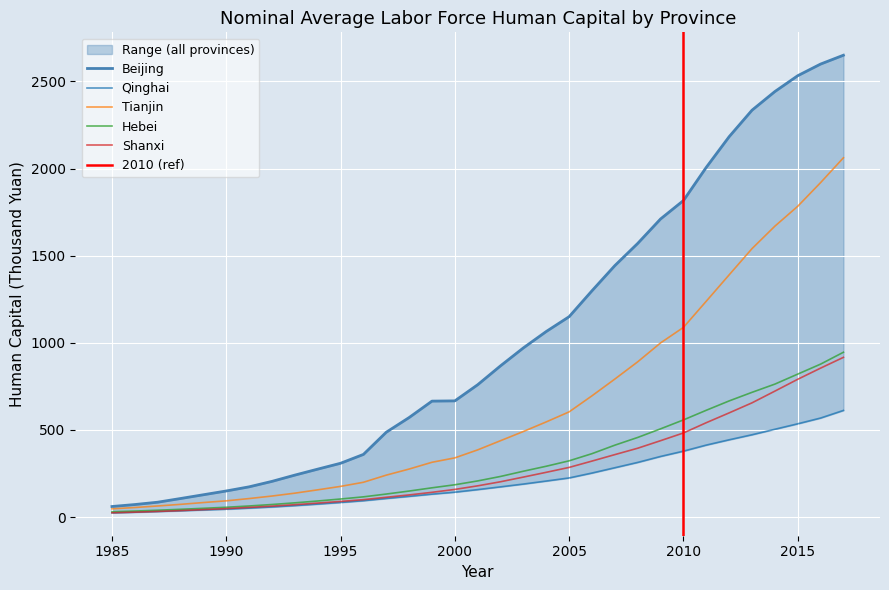

What is the highest value of the Beijing series?

2650.4